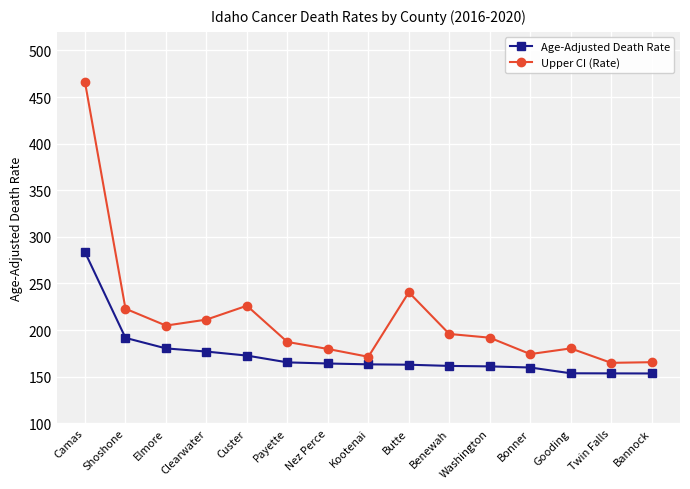

What is the value of the Age-Adjusted Death Rate point at the 5th from the left?

172.6